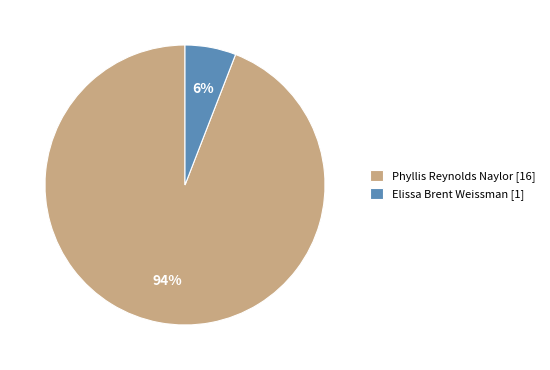

Is it true that Elissa Brent Weissman [1] is 6% of the pie?

True